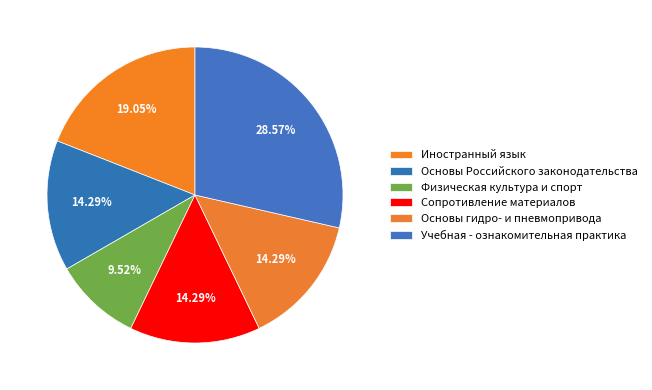

To the nearest percent, what is the combined percentage of Физическая культура и спорт and Основы Российского законодательства?

24%